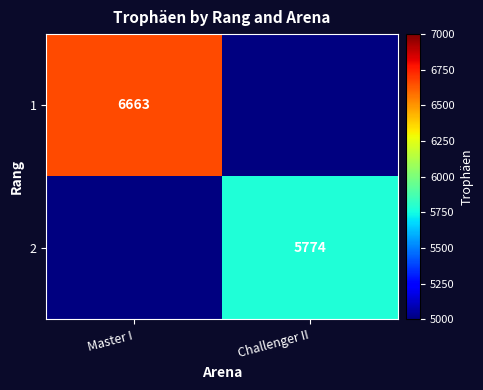

Which has a higher value, Challenger II or Master I?

Master I